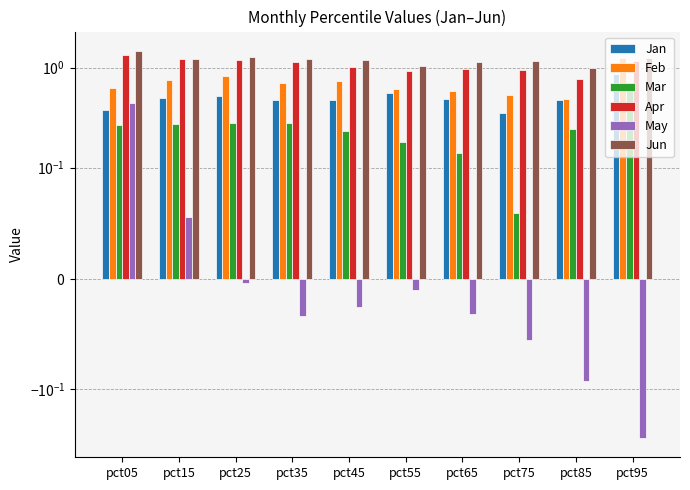

What is the highest value of the Mar series?

0.7